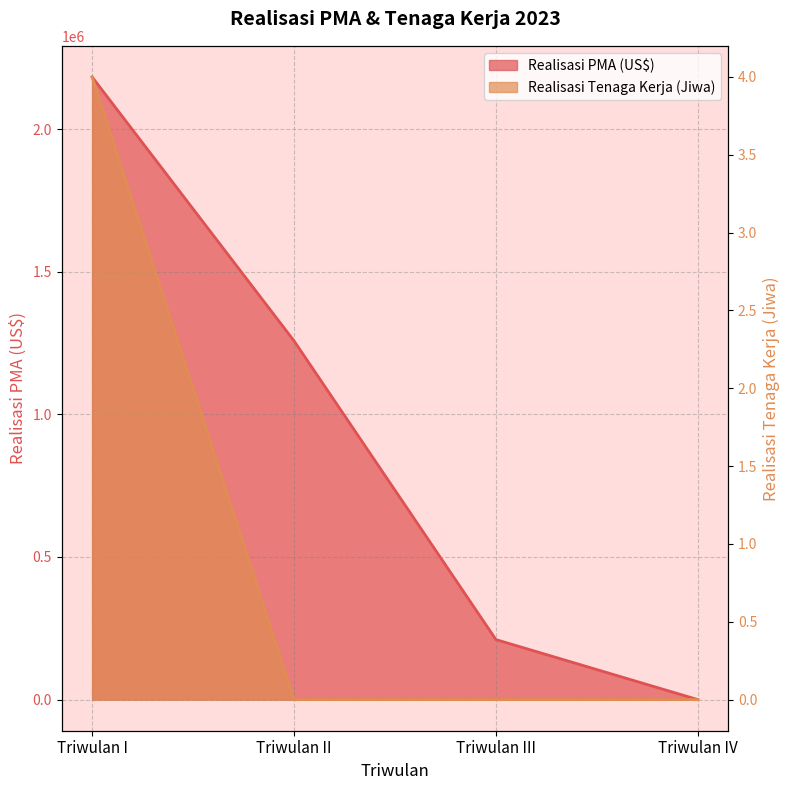

Reading left to right, what are all the values shown in this chart?

Realisasi PMA (US$): 2183000	1257800	210400	0
Realisasi Tenaga Kerja (Jiwa): 4	0	0	0